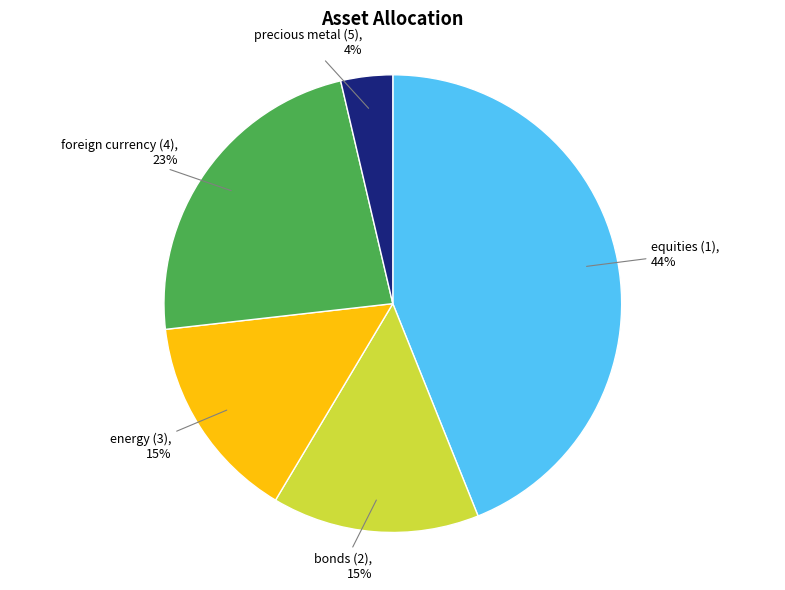

Does foreign currency (4) represent more than half of the total?

No